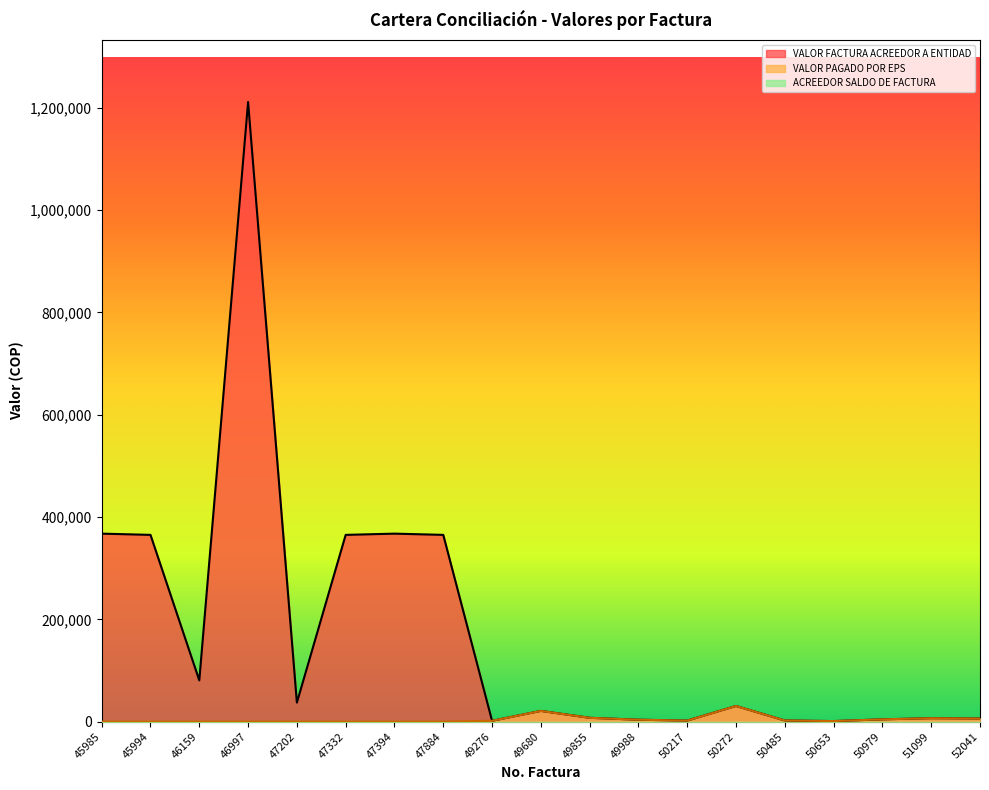

What is the value of the VALOR FACTURA ACREEDOR A ENTIDAD point at the 12th from the left?

3750